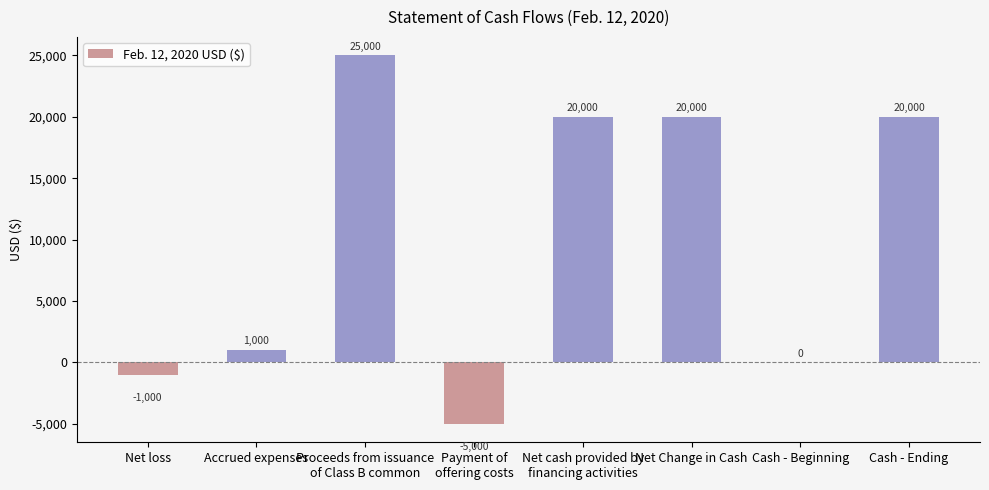

How many data points does each series have?

8